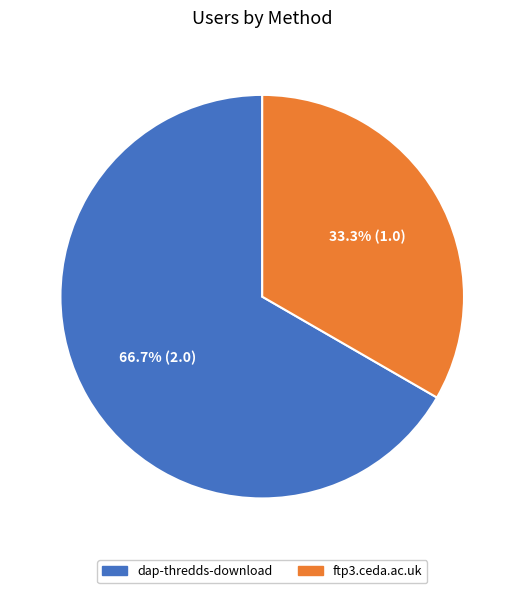

How many segments does this pie chart have?

2